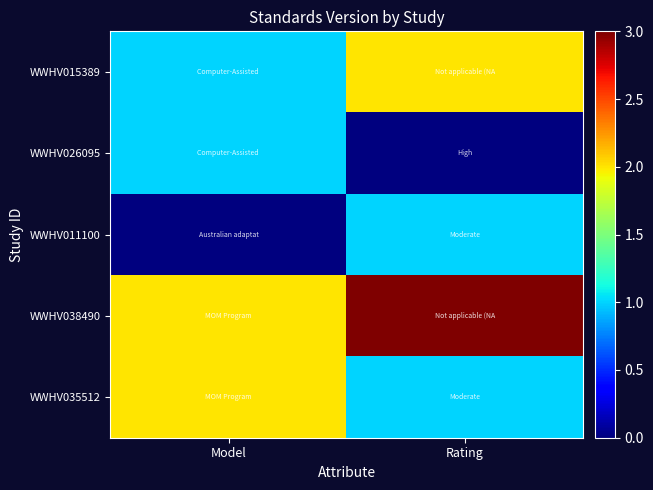

Reading left to right, extract all data points from this chart.

WWHV015389: Model=1	Rating=2
WWHV026095: Model=1	Rating=0
WWHV011100: Model=0	Rating=1
WWHV038490: Model=2	Rating=3
WWHV035512: Model=2	Rating=1